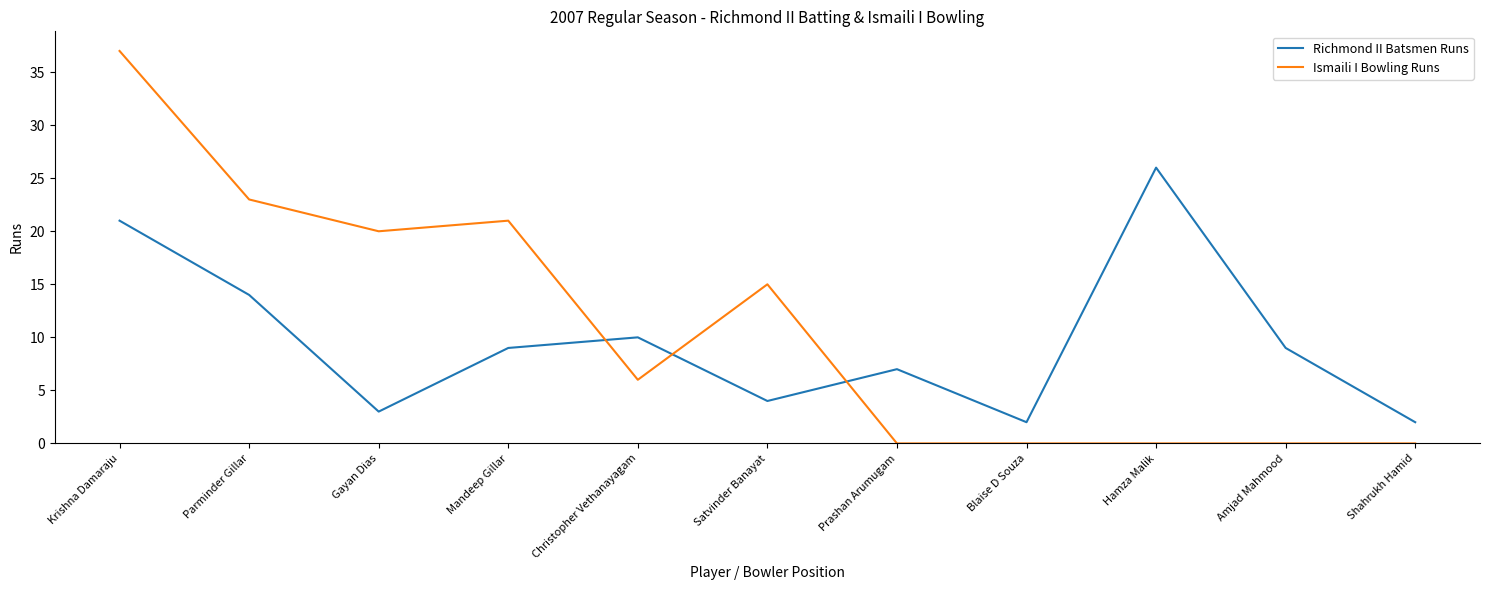

What position from the left is Blaise D Souza?

8